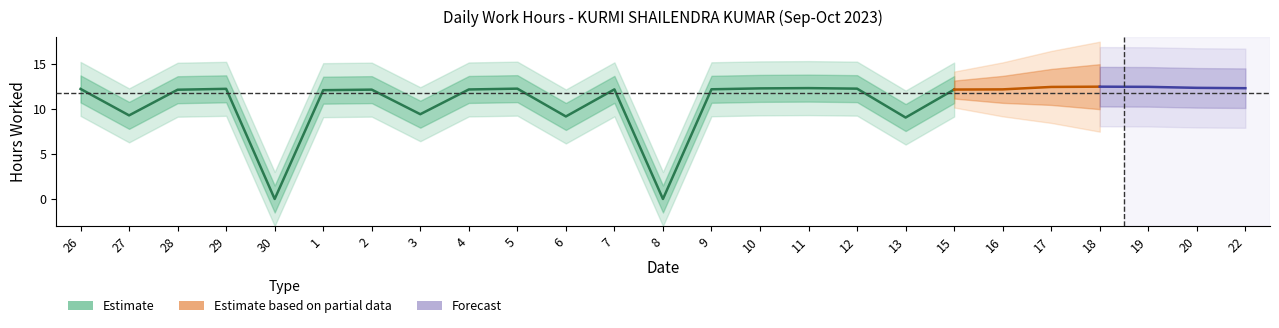

What is the label of the 8th point from the left?

3